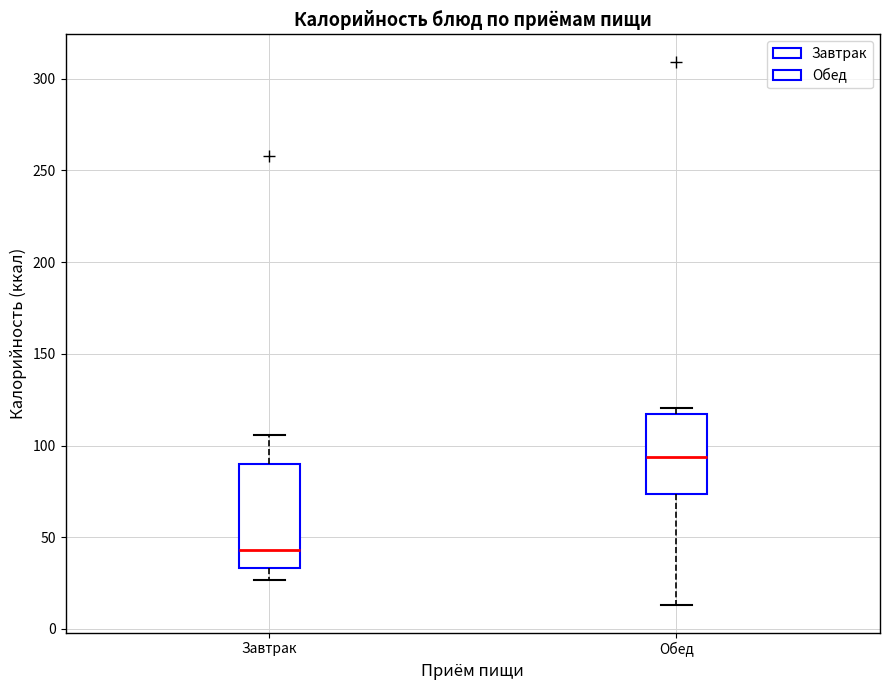

Reading left to right, read every box against the y-axis: the position of its median line, the range the box covers, and the ends of its whiskers. The values are not printed on the chart, so give them approximately, as read against the axis.

Завтрак: median 45, box 35 to 90, whiskers 25 to 105
Обед: median 95, box 75 to 115, whiskers 15 to 120